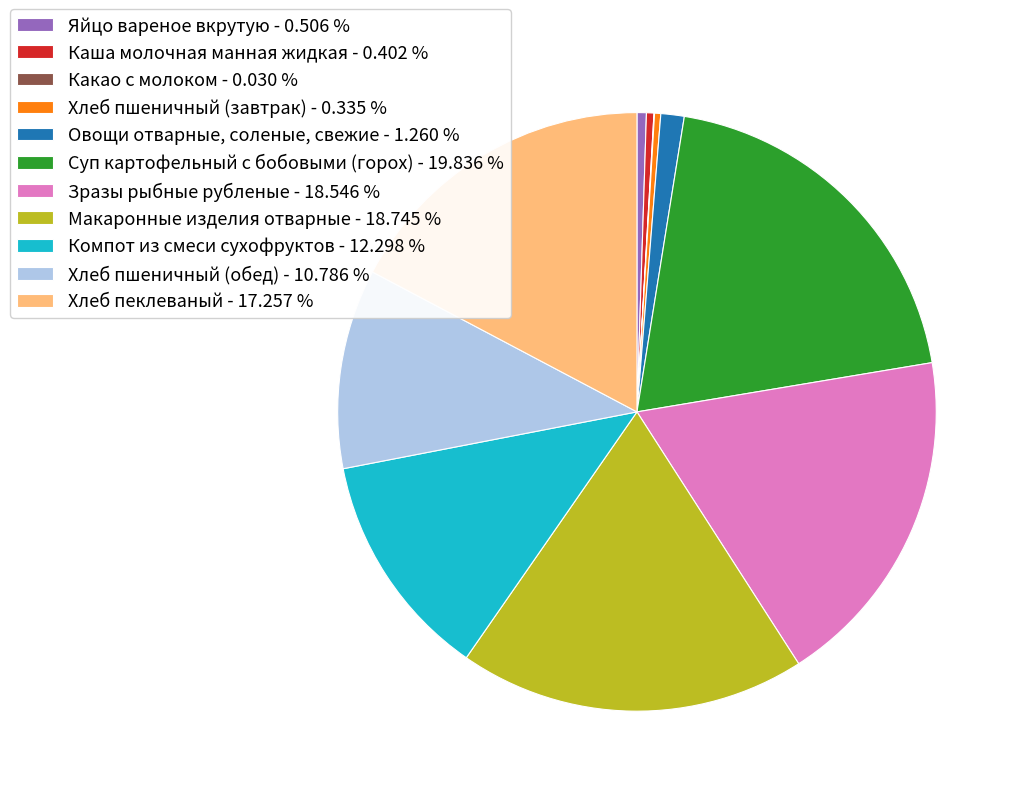

Does any single category account for the majority?

No